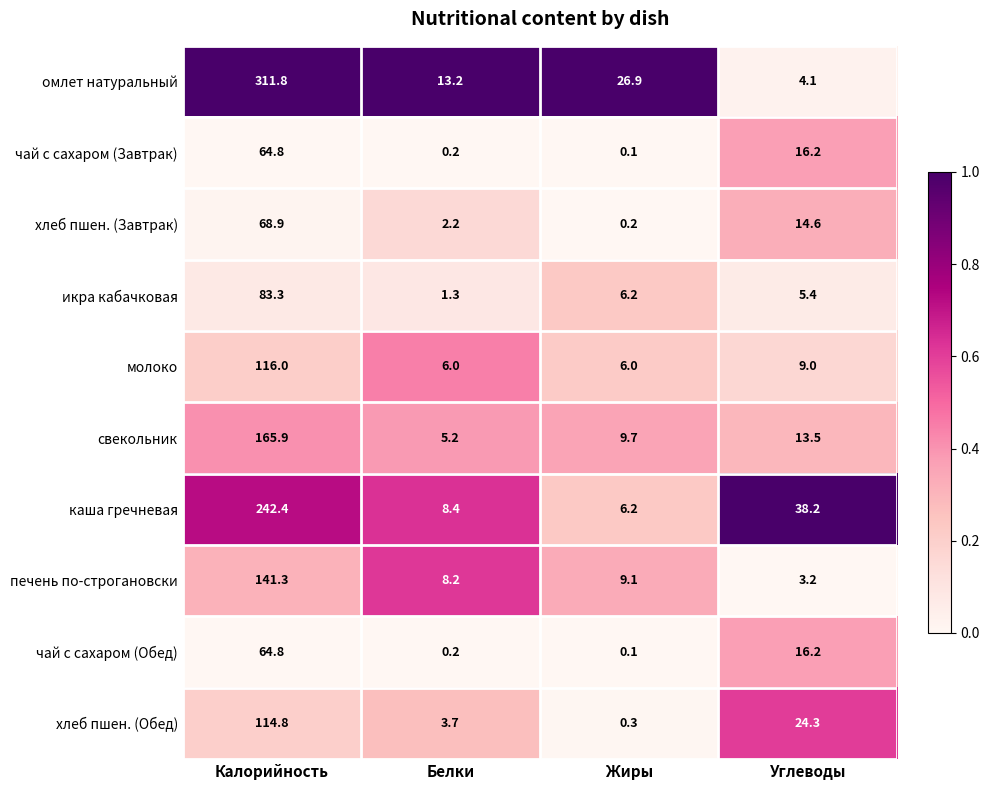

List the labels in order of хлеб пшен. (Завтрак) value, largest first.

Калорийность, Углеводы, Белки, Жиры